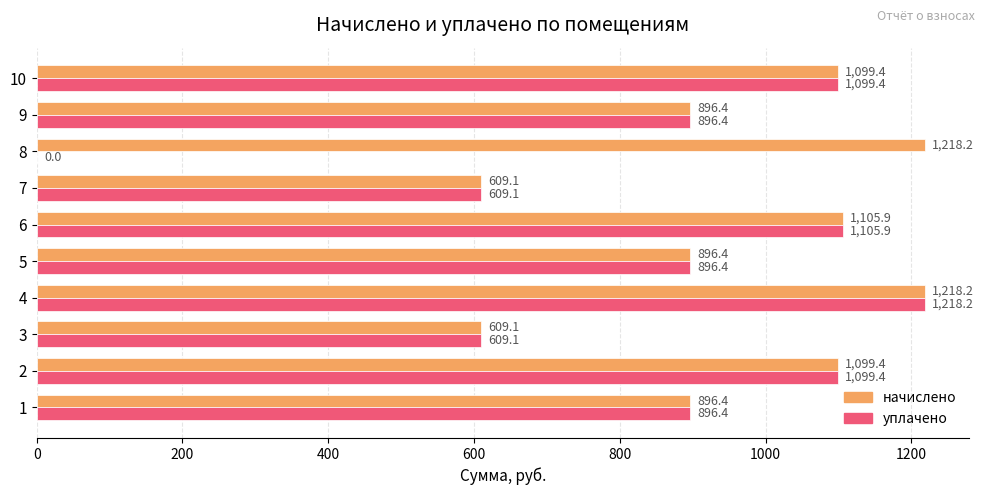

Which series has the largest total across all categories?

начислено